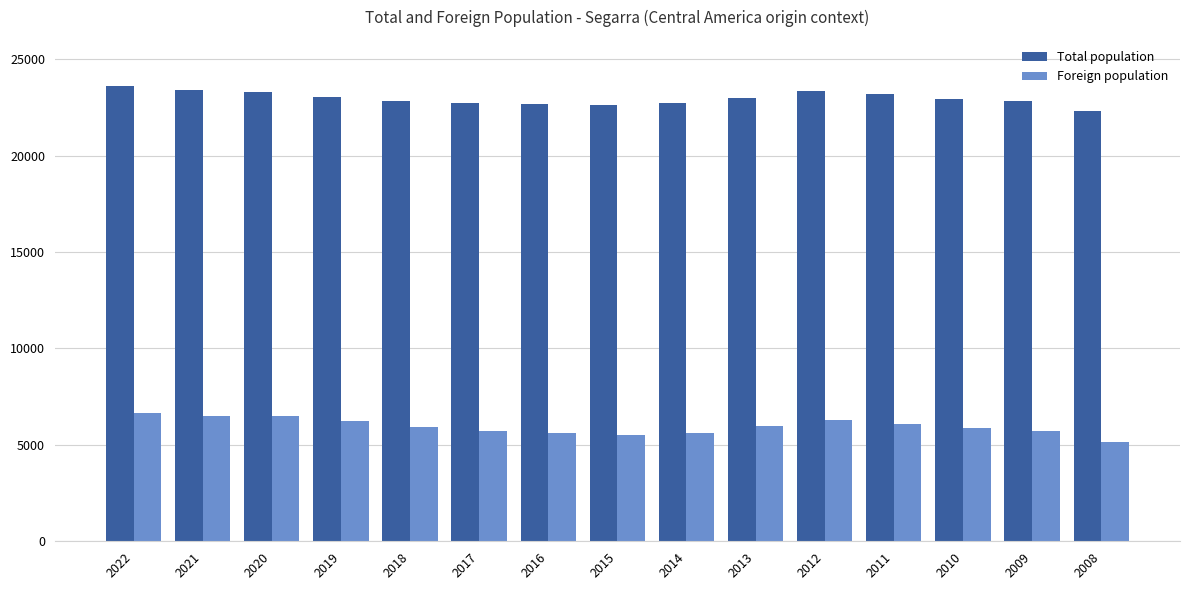

What is the difference between the highest and lowest values at 2012?

17098